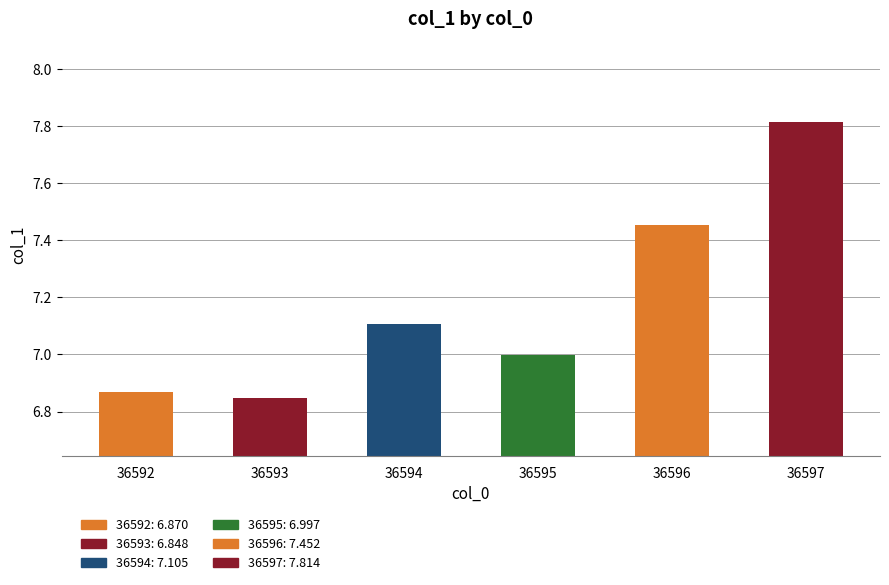

Rank the categories by value from highest to lowest.

36597, 36596, 36594, 36595, 36592, 36593